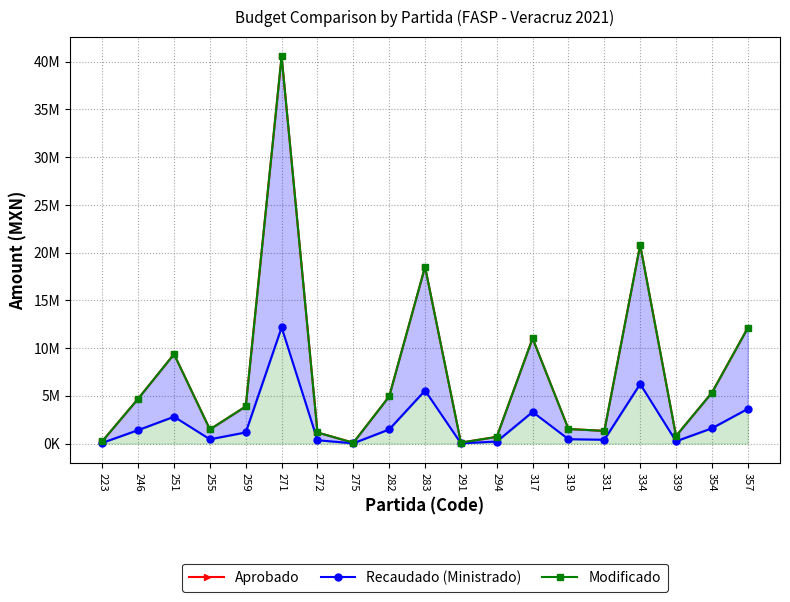

List the labels in order of Recaudado (Ministrado) value, smallest first.

275, 291, 223, 294, 339, 272, 331, 255, 319, 259, 246, 282, 354, 251, 317, 357, 283, 334, 271